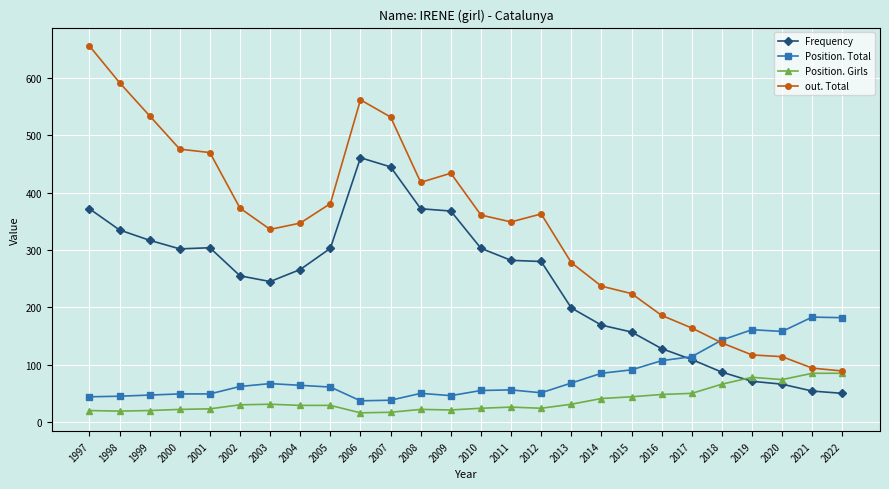

Is the value of Position. Girls at 2017 greater than the value of out. Total at 2013?

No